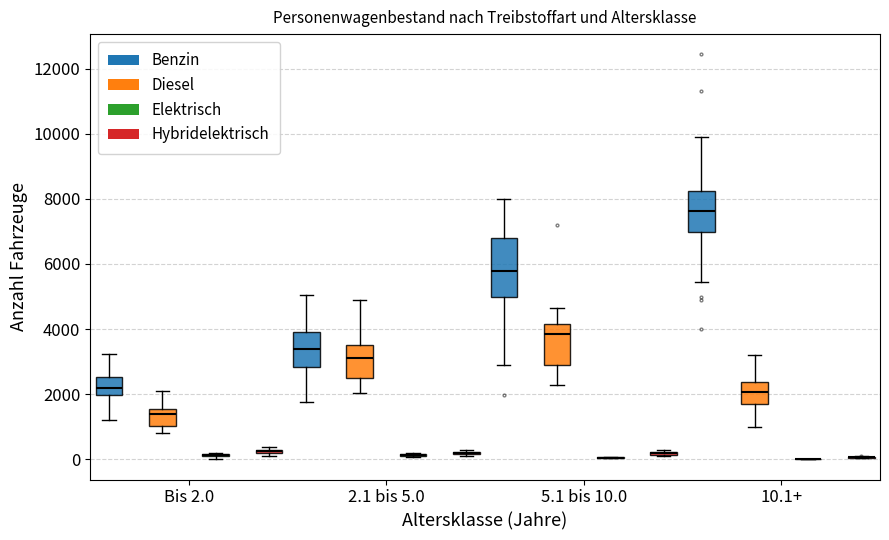

Reading left to right, transcribe this box plot: for each box, give where its median line is, the range the box spans, and where its two whiskers end, as read against the y-axis. The values are not printed on the chart, so give them approximately, as read against the axis.

Bis 2.0 (Benzin): median 2200, box 2000 to 2600, whiskers 1200 to 3200
Bis 2.0 (Diesel): median 1400, box 1000 to 1600, whiskers 800 to 2200
Bis 2.0 (Elektrisch): box collapsed to a line at 200, whiskers 0 to 200
Bis 2.0 (Hybridelektrisch): box collapsed to a line at 200, whiskers 200 to 400
2.1 bis 5.0 (Benzin): median 3400, box 2800 to 4000, whiskers 1800 to 5000
2.1 bis 5.0 (Diesel): median 3200, box 2400 to 3600, whiskers 2000 to 4800
2.1 bis 5.0 (Elektrisch): box collapsed to a line at 200, whiskers 0 to 200
2.1 bis 5.0 (Hybridelektrisch): box collapsed to a line at 200, whiskers 200 to 200
5.1 bis 10.0 (Benzin): median 5800, box 5000 to 6800, whiskers 2800 to 8000
5.1 bis 10.0 (Diesel): median 3800, box 2800 to 4200, whiskers 2200 to 4600
5.1 bis 10.0 (Elektrisch): box collapsed to a line at 0, whiskers 0 to 0
5.1 bis 10.0 (Hybridelektrisch): box collapsed to a line at 200, whiskers 0 to 200
10.1+ (Benzin): median 7600, box 7000 to 8200, whiskers 5400 to 9800
10.1+ (Diesel): median 2000, box 1600 to 2400, whiskers 1000 to 3200
10.1+ (Elektrisch): box collapsed to a line at 0, whiskers 0 to 0
10.1+ (Hybridelektrisch): box collapsed to a line at 0, whiskers 0 to 0